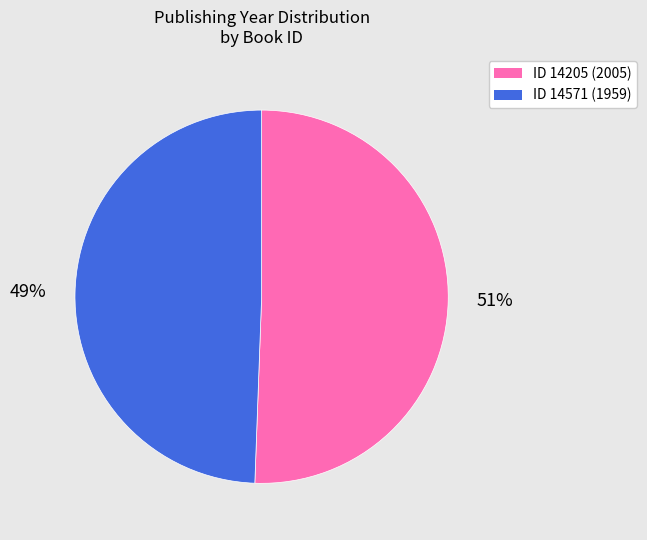

Is there a majority slice in this chart?

Yes